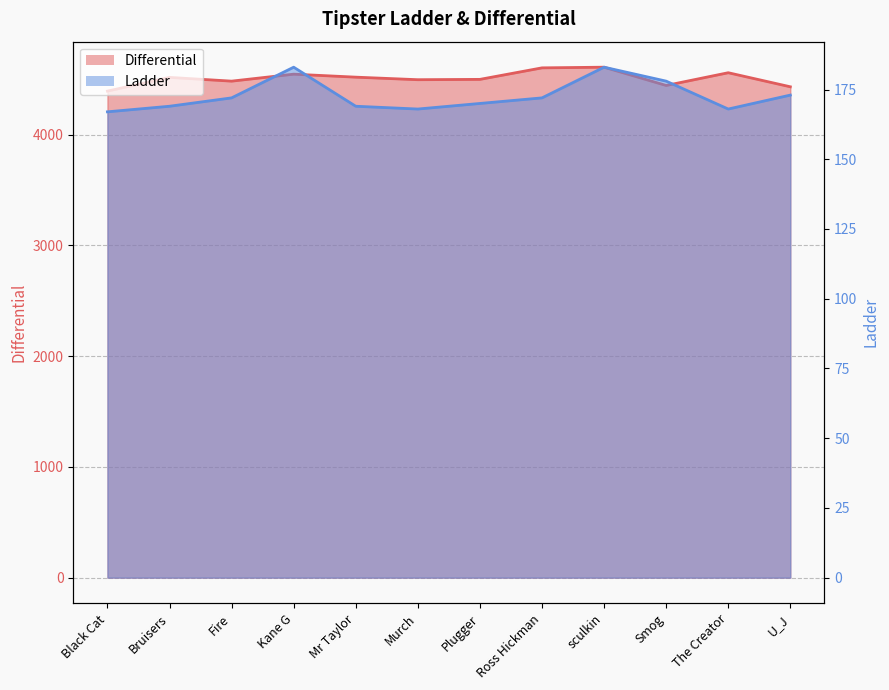

How many distinct data groups are displayed?

2